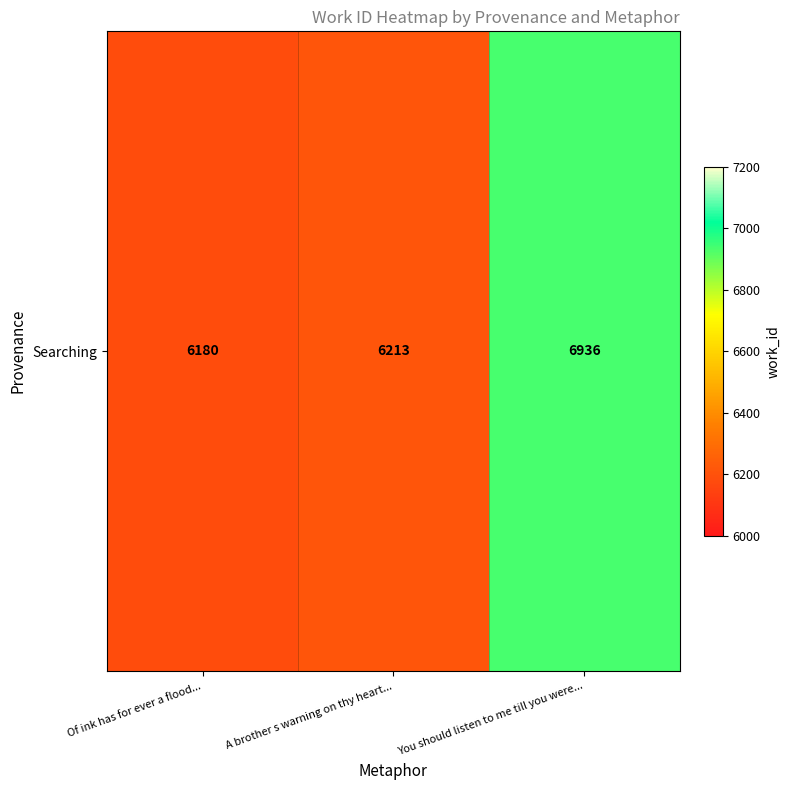

Read the value at You should listen to me till you were..., to the nearest 100.

6900